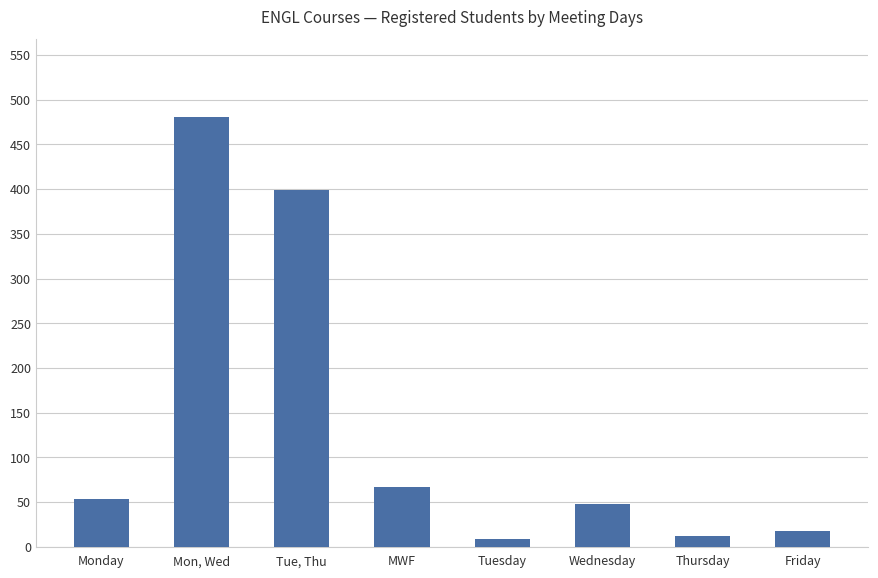

True or false: the data shows 399 at Tue, Thu.

True